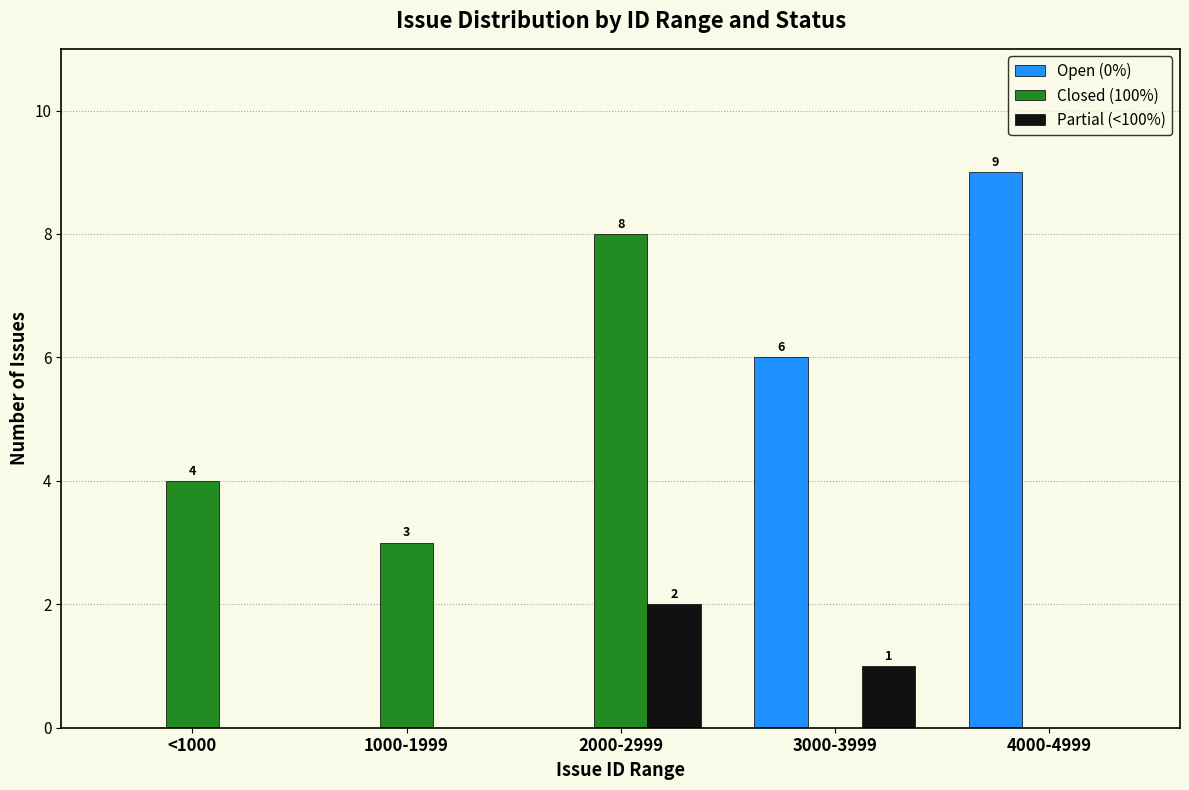

What is the maximum value shown in the chart?

9